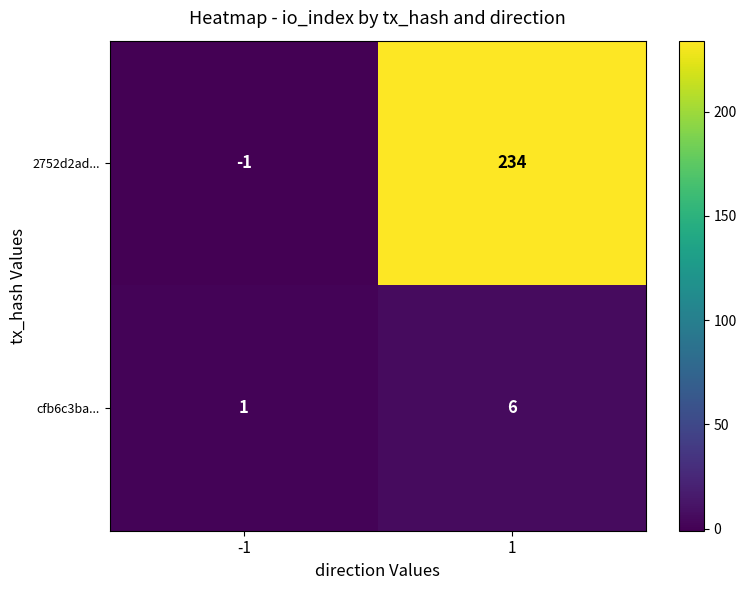

What is the maximum value shown in the chart?

234